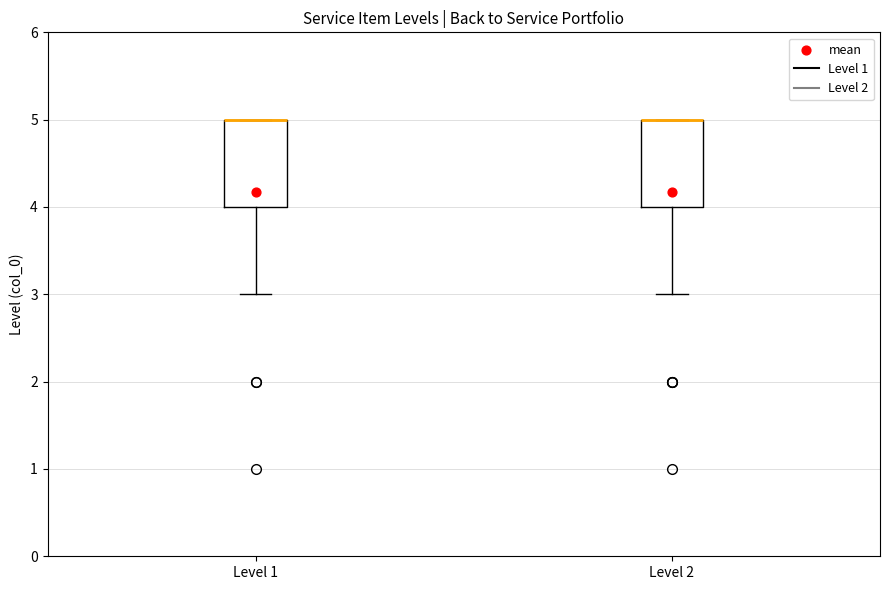

Reading left to right, read every box against the y-axis: the position of its median line, the range the box covers, and the ends of its whiskers. The values are not printed on the chart, so give them approximately, as read against the axis.

Level 1: median 5 (drawn on the box's upper edge), box 4 to 5, whiskers 3 to 5
Level 2: median 5 (drawn on the box's upper edge), box 4 to 5, whiskers 3 to 5